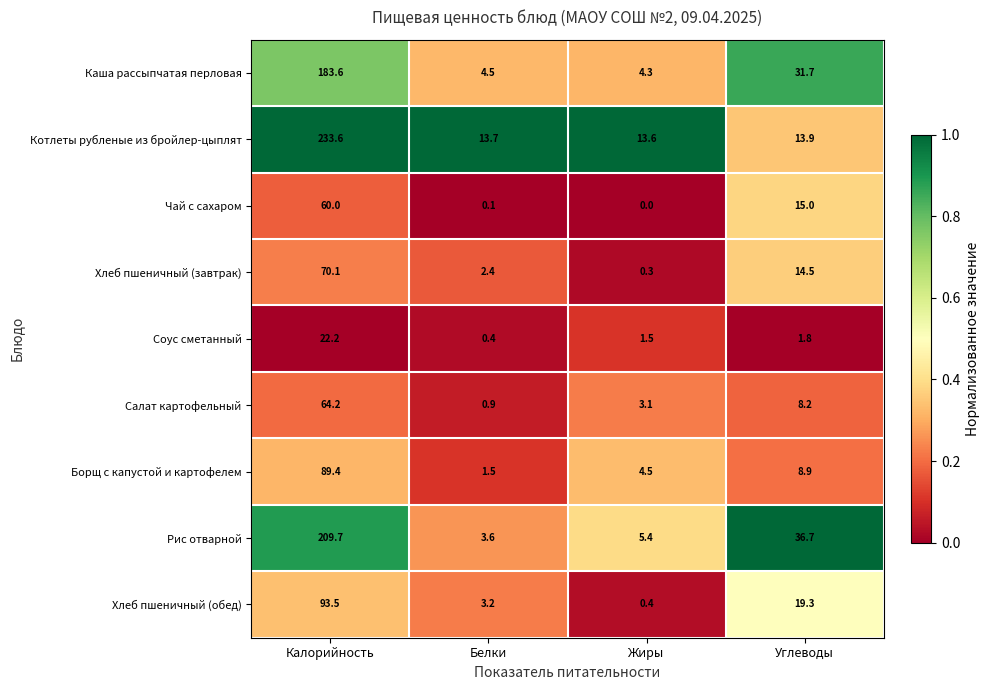

What is the difference between the second highest and minimum values in the Чай с сахаром series?

15.0